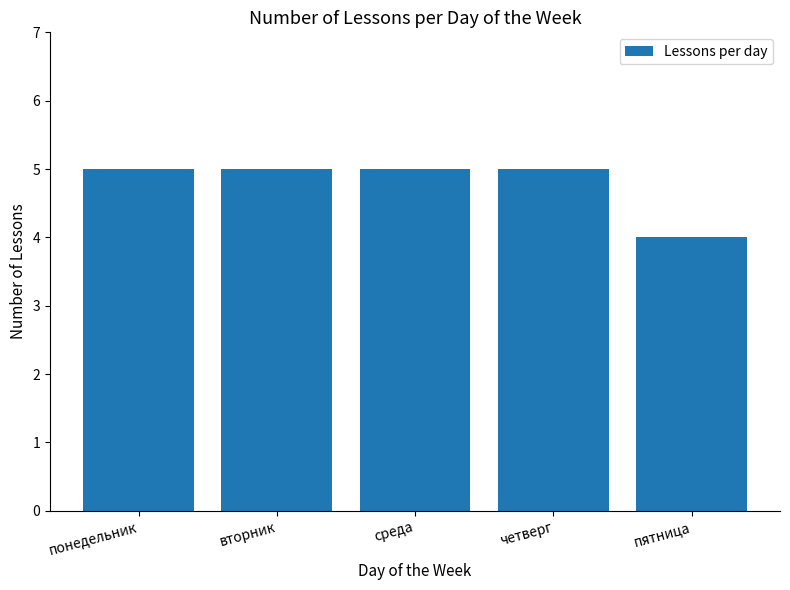

What is the greatest value displayed?

5